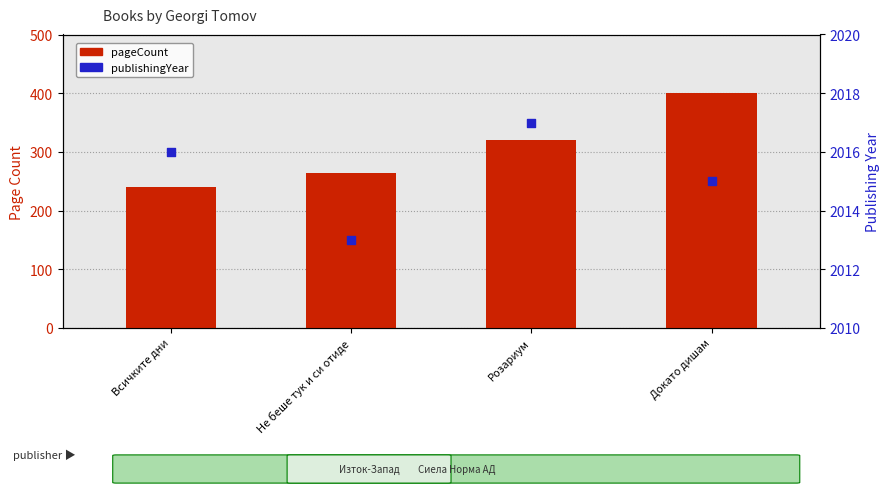

Which series has the largest total across all categories?

publishingYear